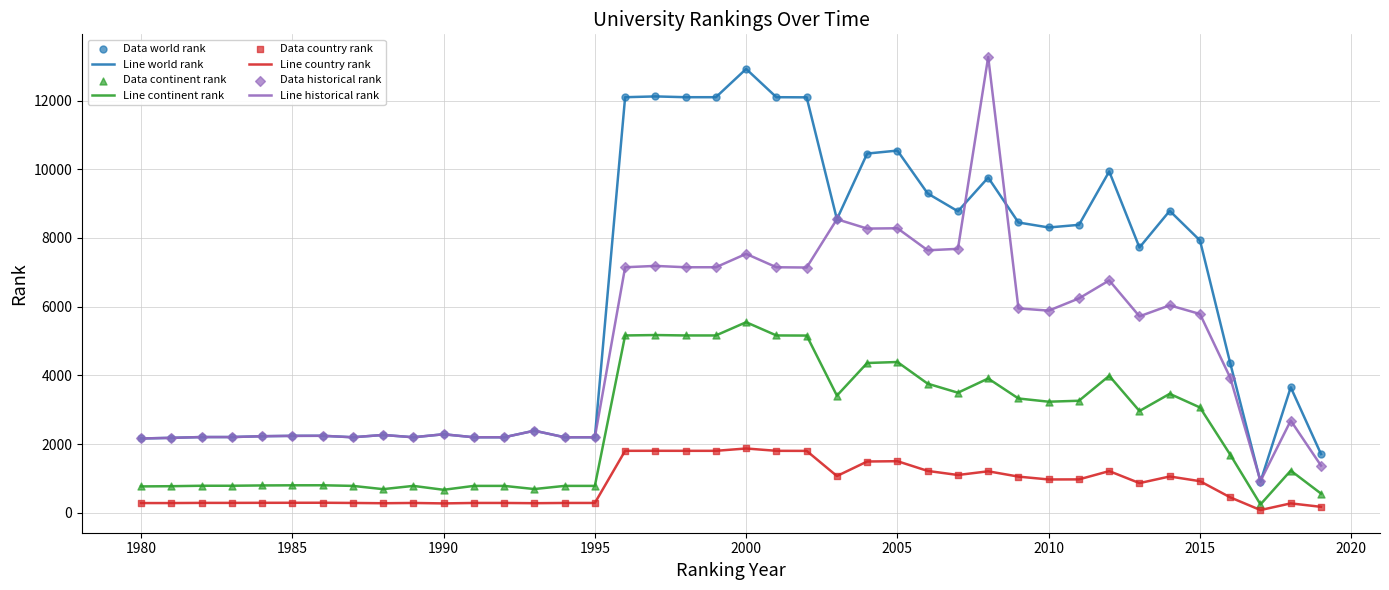

What is the maximum value shown in the chart?

13269